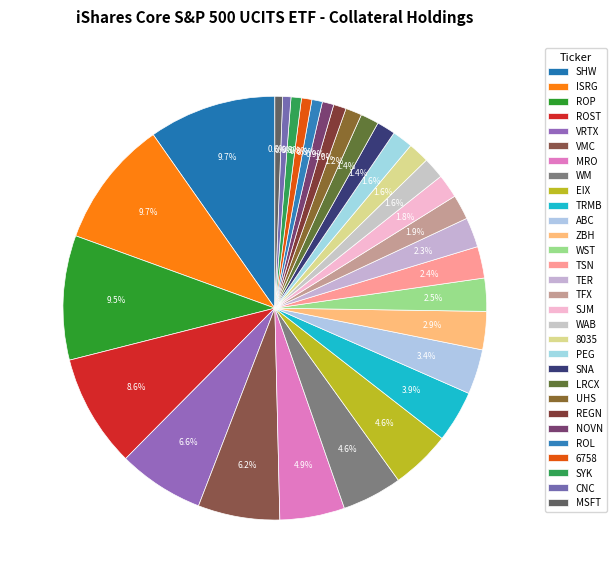

Is ABC the majority of the pie?

No